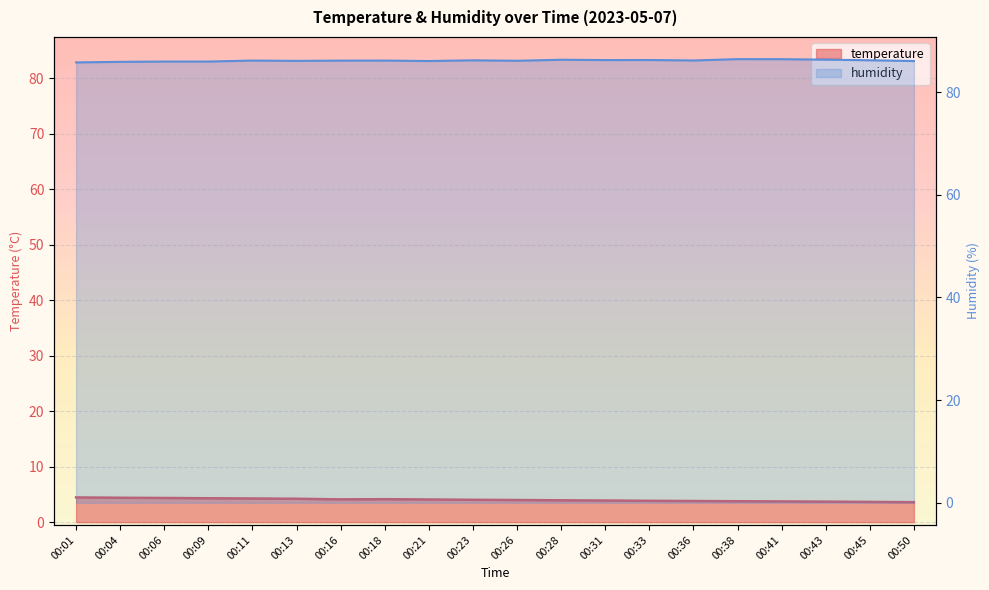

Between 00:41 and 00:45, which series saw the biggest shift?

humidity